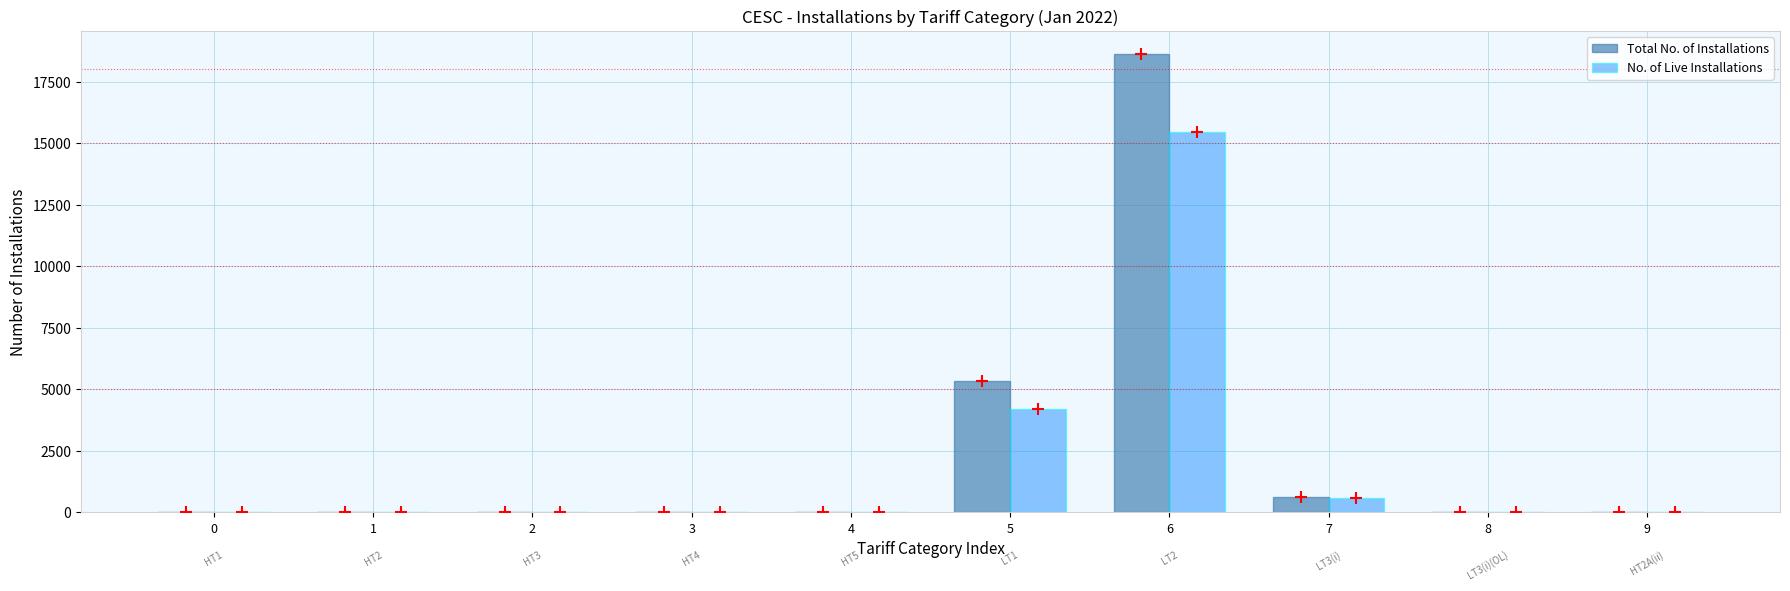

What is the highest value of the No. of Live Installations series?

15443